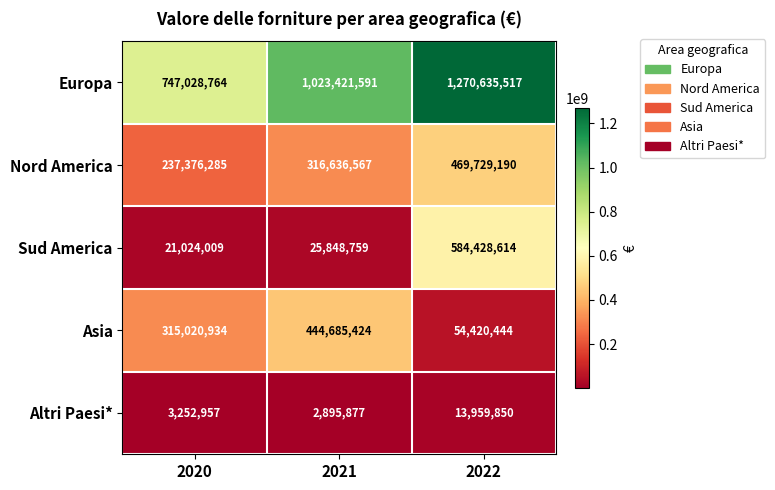

What is the approximate value of Altri Paesi* at 2020, to the nearest 50?

3252950